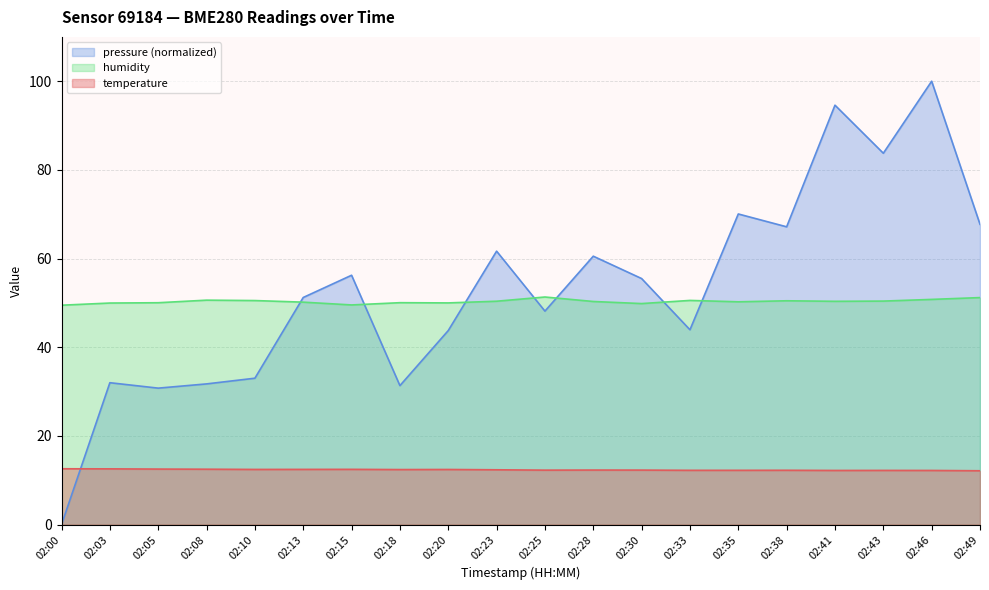

Rank the series at 02:25 from highest to lowest value.

humidity, pressure (normalized), temperature